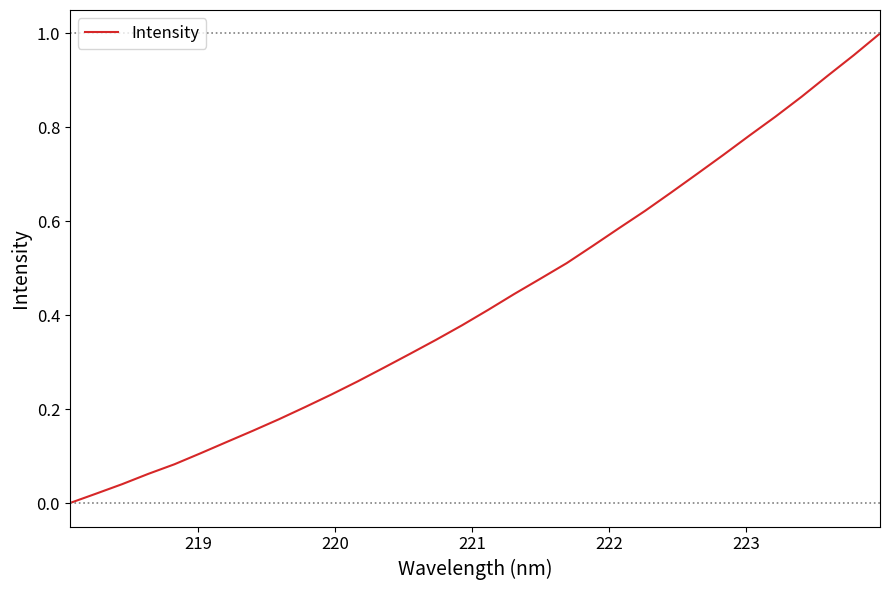

Does the chart have visible grid lines?

No